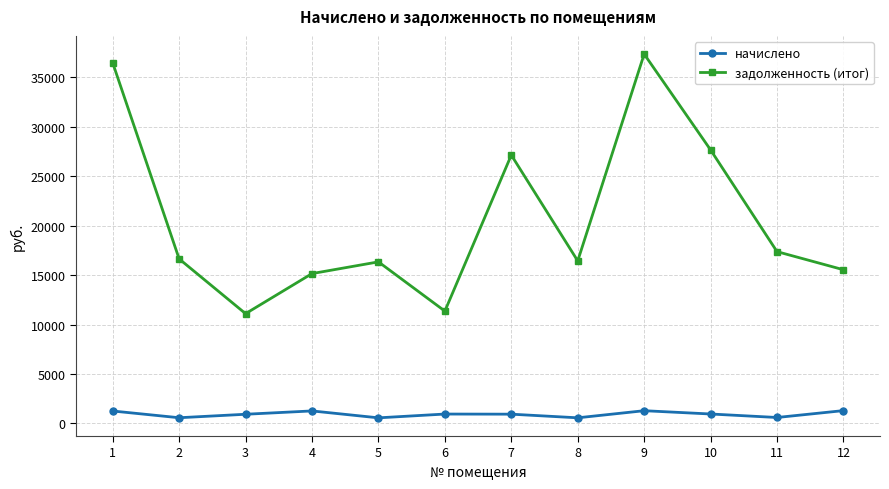

True or false: задолженность (итог) and начислено intersect in this chart.

False